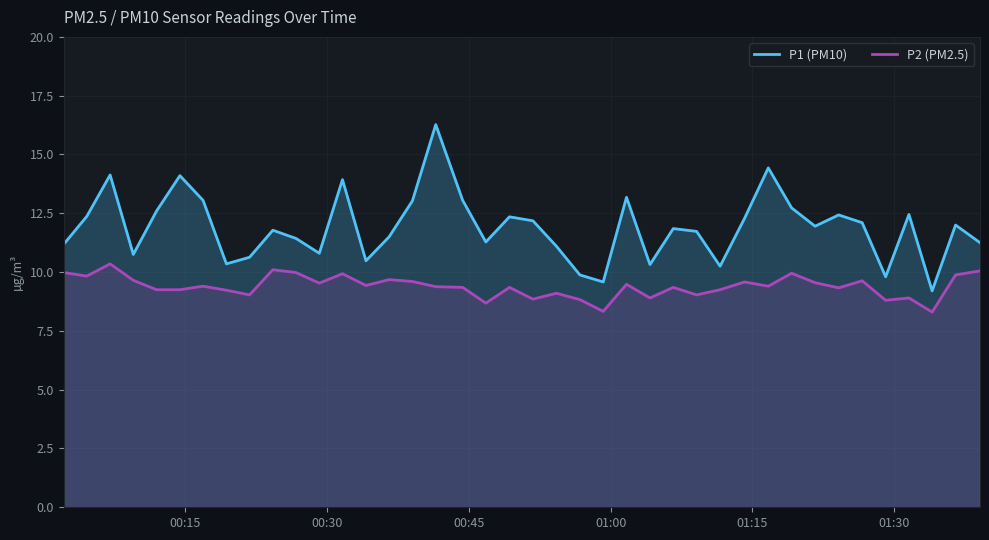

True or false: P2 (PM2.5) and P1 (PM10) intersect in this chart.

False